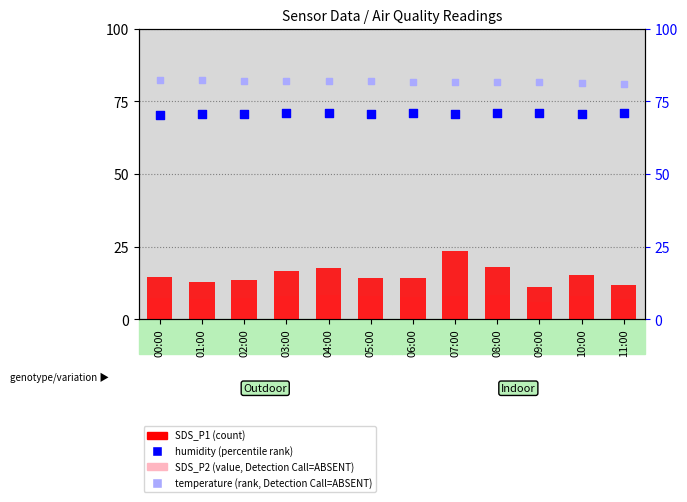

Which series contains the lowest Y value?

SDS_P2 (value)